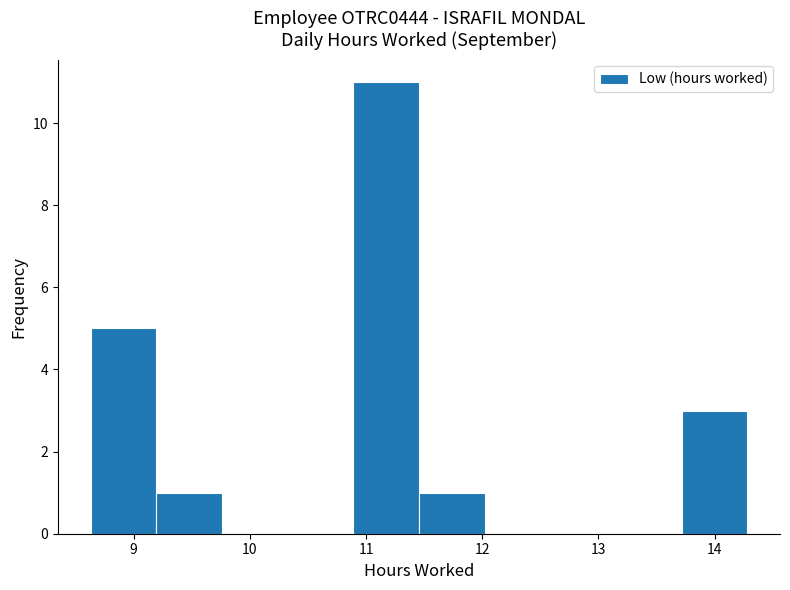

Reading left to right, list every bar in this chart as the range it spans on the x-axis followed by its height. Neither the bar edges nor the heights are printed on the chart, so give them approximately, as read against the axes.

8.6 to 9.2: 5
9.2 to 9.8: 1
9.8 to 10.3: 0
10.3 to 10.9: 0
10.9 to 11.5: 11
11.5 to 12.0: 1
12.0 to 12.6: 0
12.6 to 13.2: 0
13.2 to 13.7: 0
13.7 to 14.3: 3